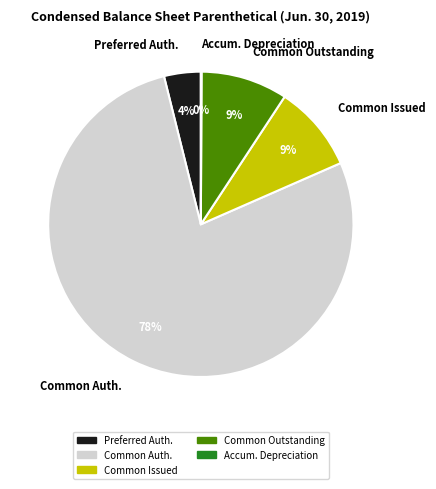

Is Common Auth. the majority of the pie?

Yes